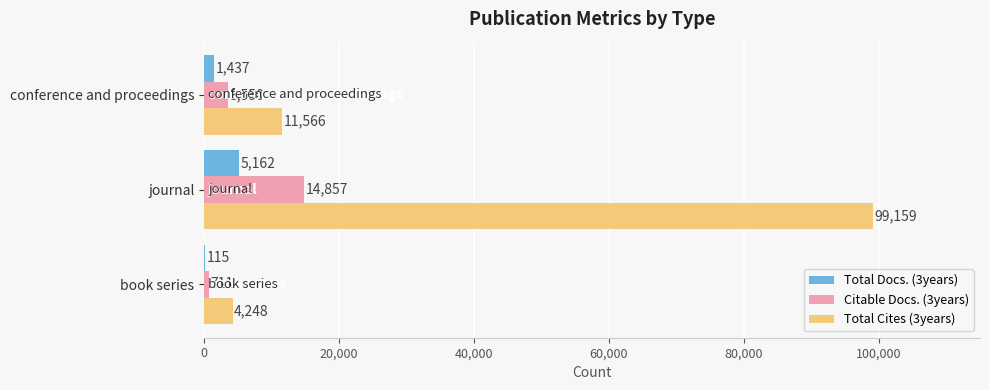

Which series changed the most between book series and journal?

Total Cites (3years)